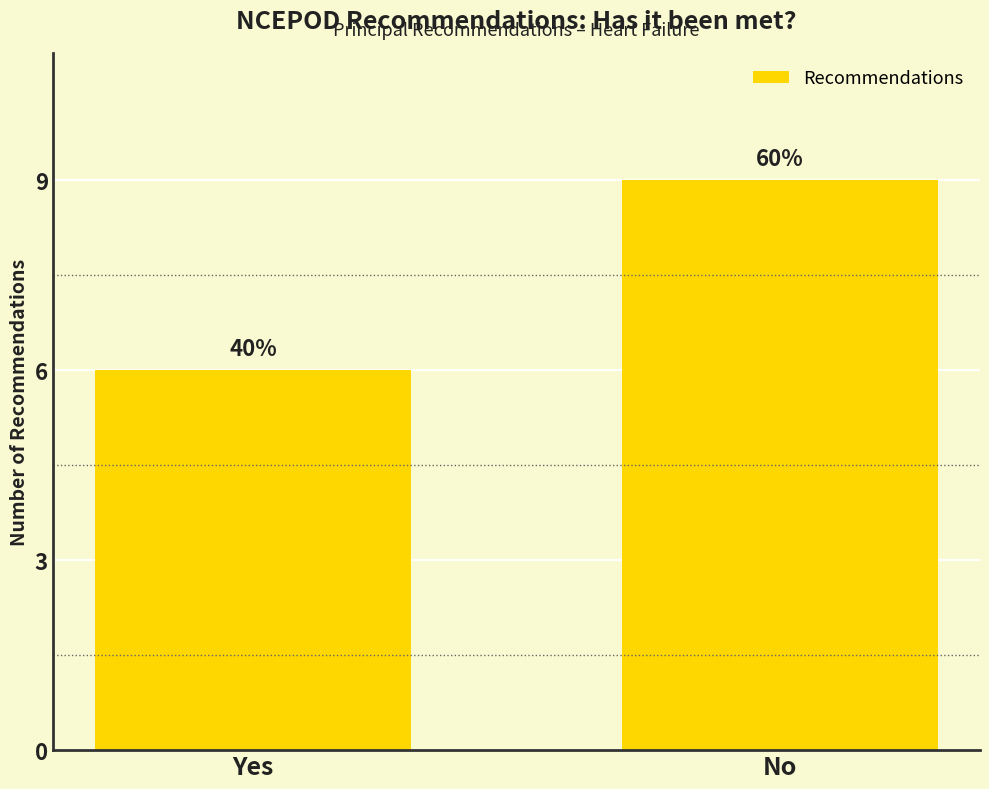

Reading left to right, what are all the values shown in this chart?

6	9